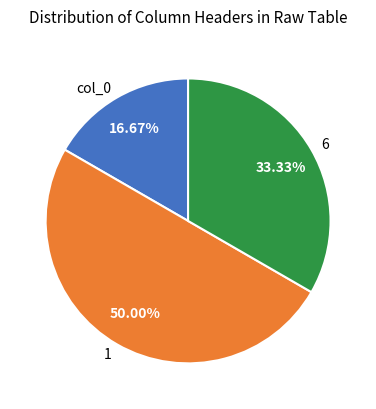

How many segments does this pie chart have?

3